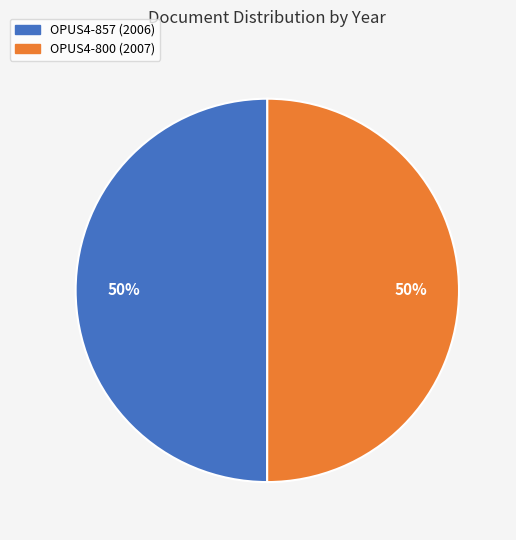

How many segments does this pie chart have?

2